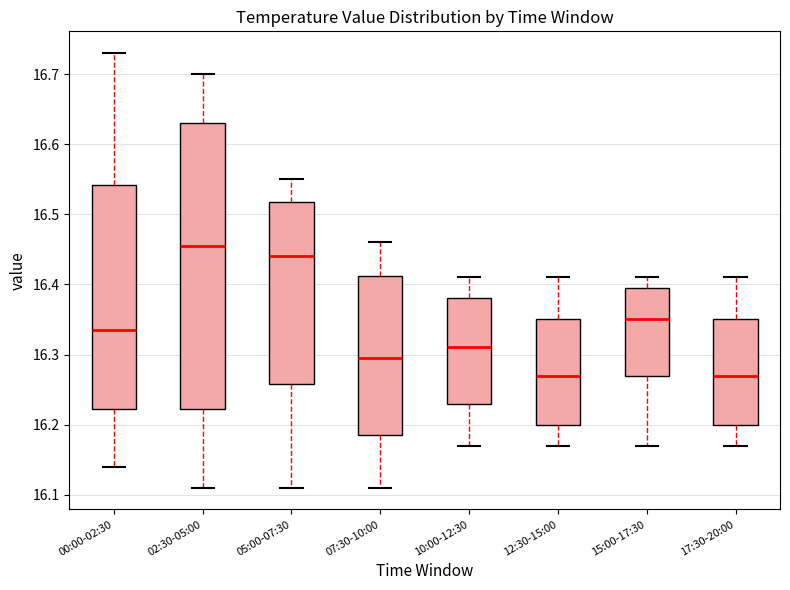

Which box is the tallest, from its lower edge to its upper edge?

02:30-05:00